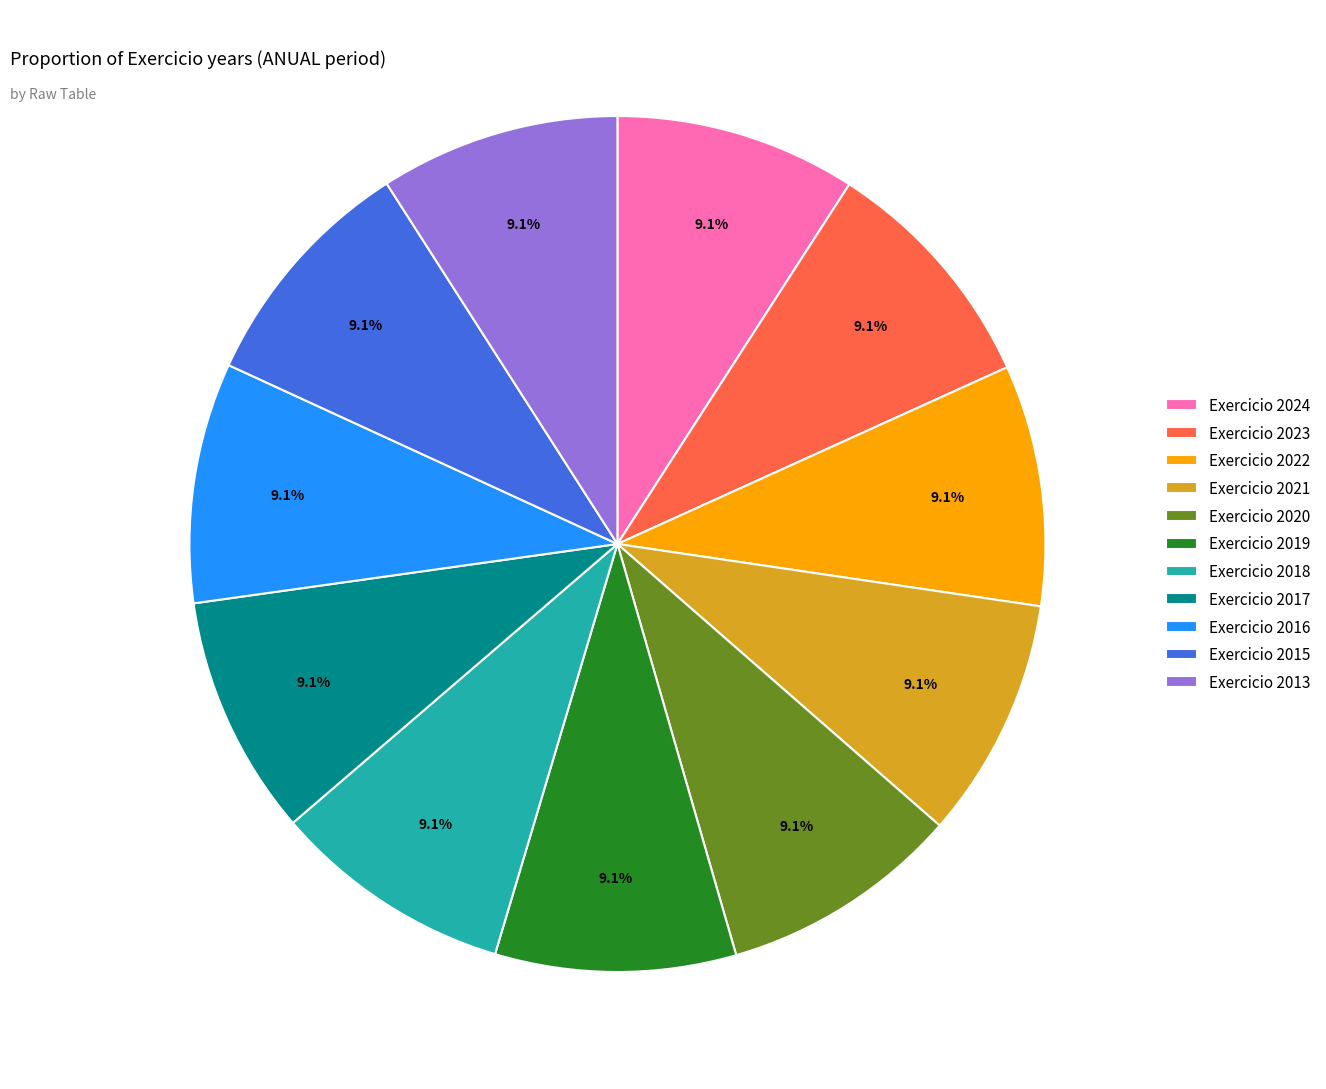

Combined, do Exercicio 2021 and Exercicio 2017 account for over 50%?

No